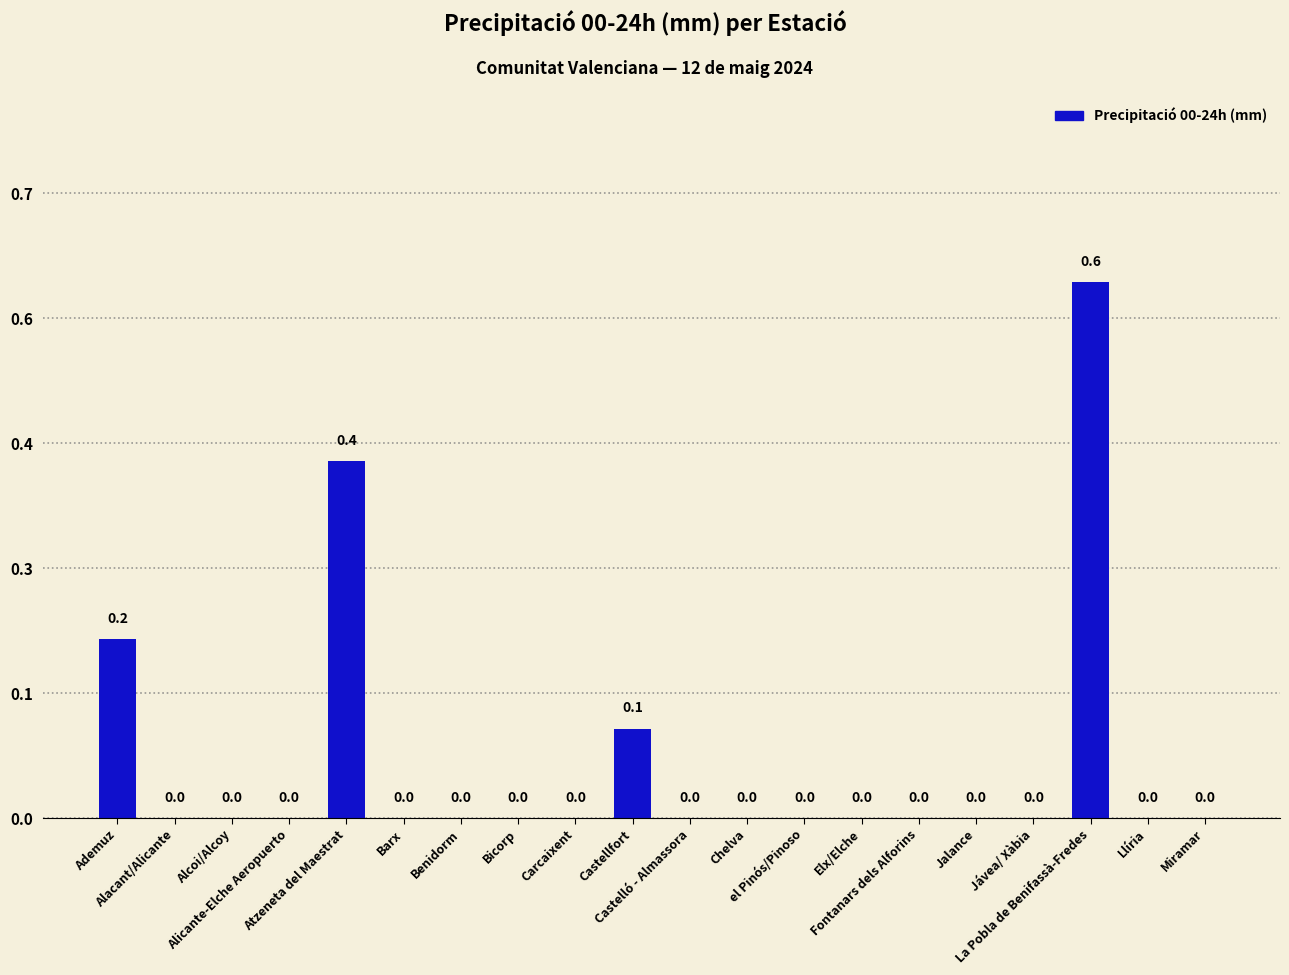

How many positive values are there?

4